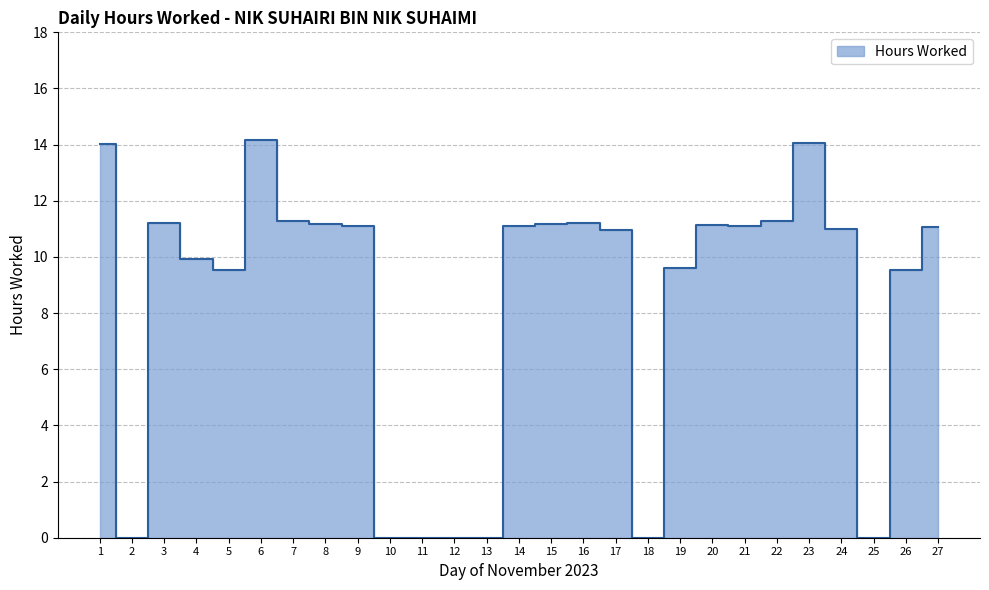

Where does the data first go above 11?

1